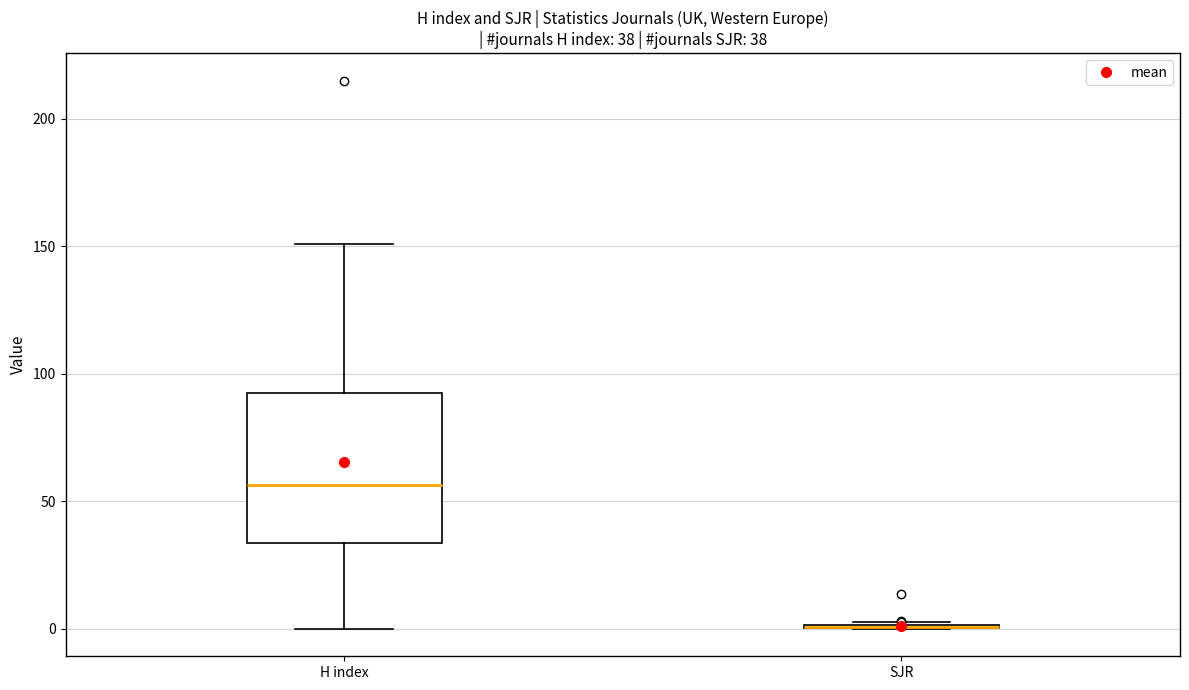

Which box is the tallest, from its lower edge to its upper edge?

H index